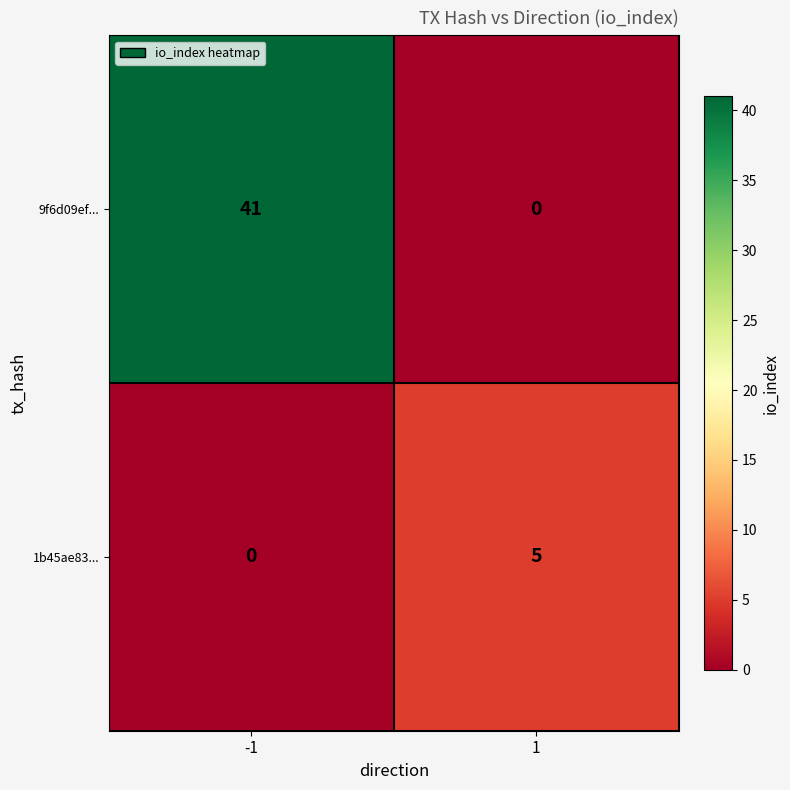

Is it true that 1b45ae83... equals 5 at 1?

True